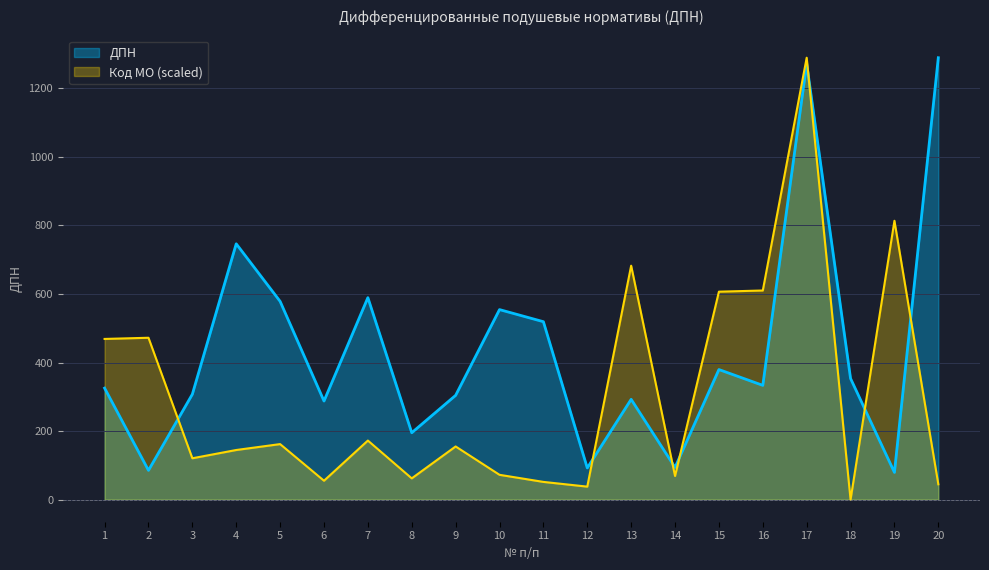

After their last crossing, which series has the higher values: ДПН or Код МО?

ДПН